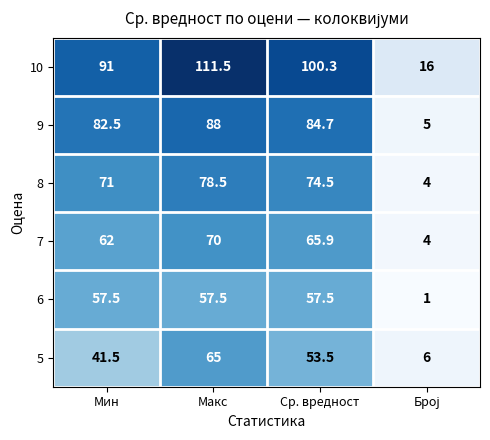

Reading left to right, extract all data points from this chart.

10: 91.0	111.5	100.3	16.0
9: 82.5	88.0	84.7	5.0
8: 71.0	78.5	74.5	4.0
7: 62.0	70.0	65.9	4.0
6: 57.5	57.5	57.5	1.0
5: 41.5	65.0	53.5	6.0